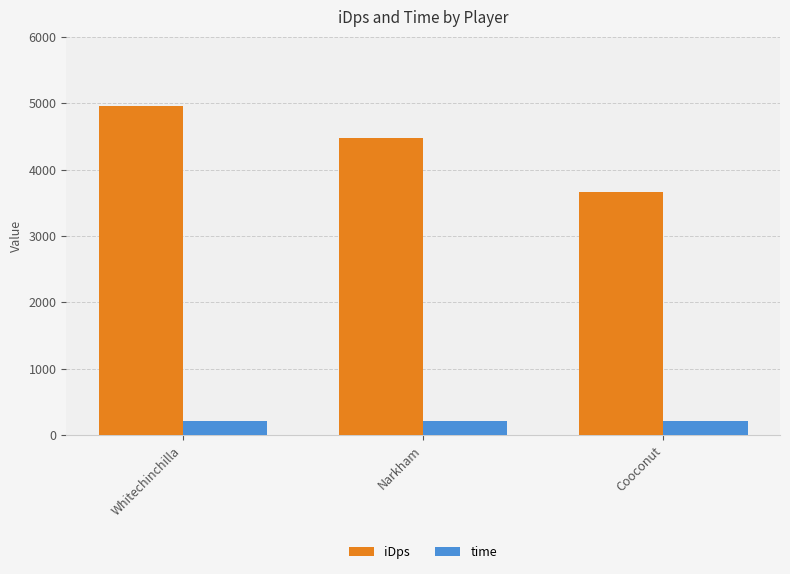

Reading left to right, what are all the values shown in this chart?

iDps: Whitechinchilla=4962.5	Narkham=4468.2	Cooconut=3664.5
time: Whitechinchilla=207.0	Narkham=207.0	Cooconut=207.0